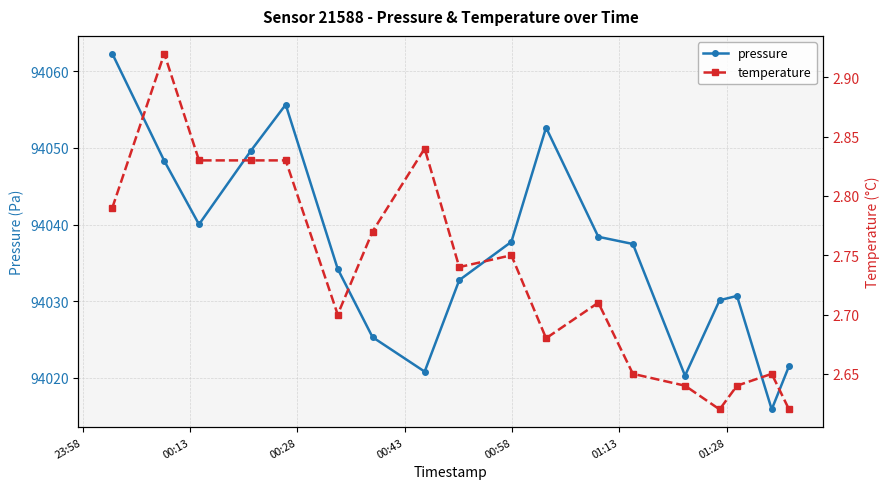

What are all the series names shown in the legend?

pressure, temperature